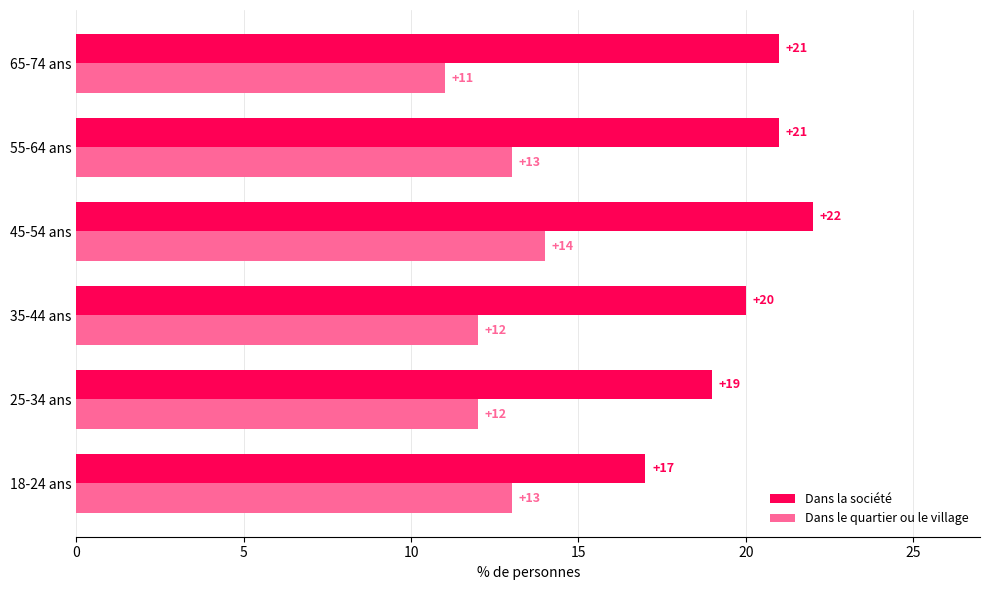

What is the maximum value for Dans le quartier ou le village?

14